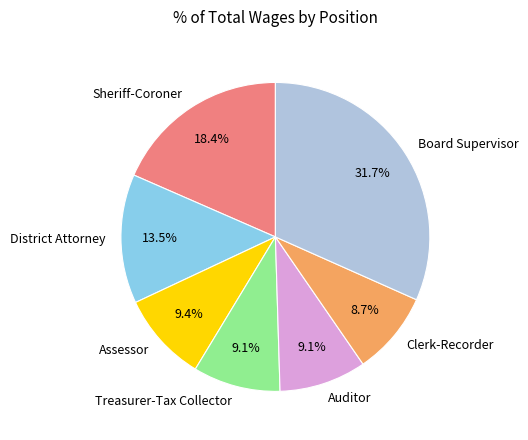

Is it true that Auditor is 1% of the pie?

False